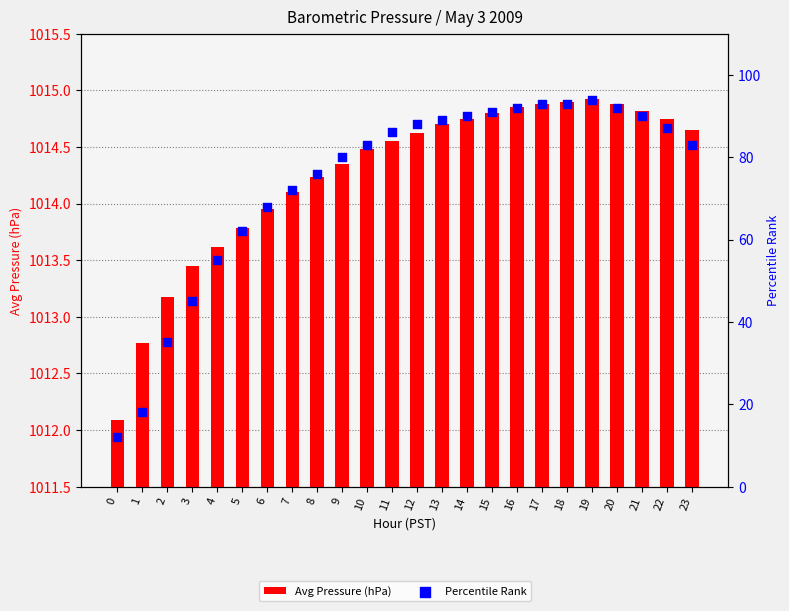

Which series has the largest total across all categories?

Avg Pressure (hPa)